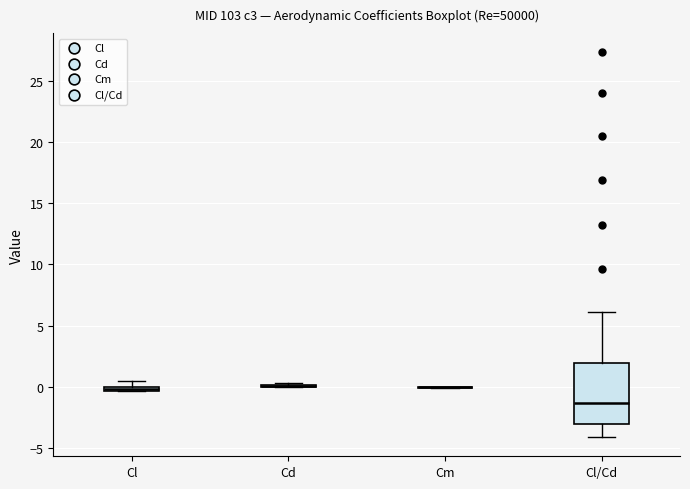

Which box is the tallest, from its lower edge to its upper edge?

Cl/Cd